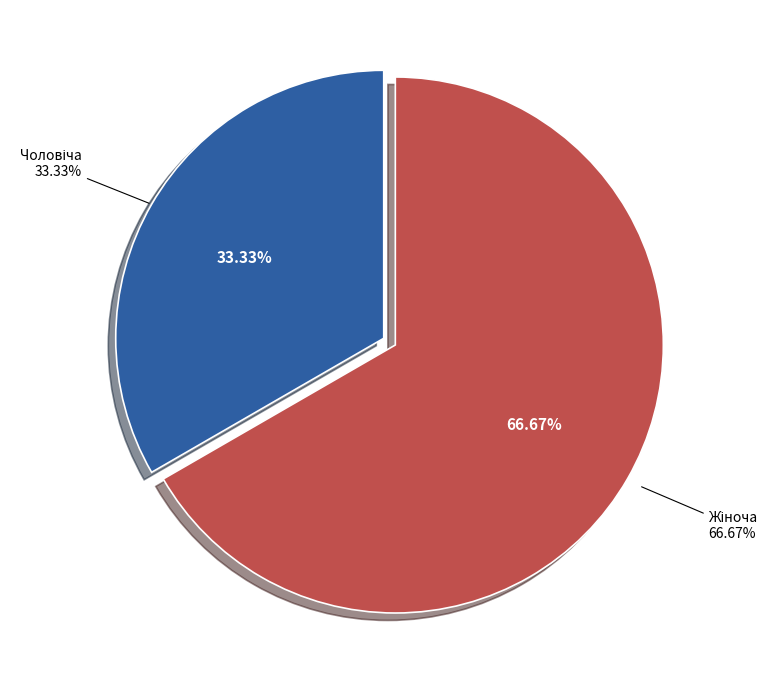

Rank the categories by value from highest to lowest.

Жіноча, Чоловіча